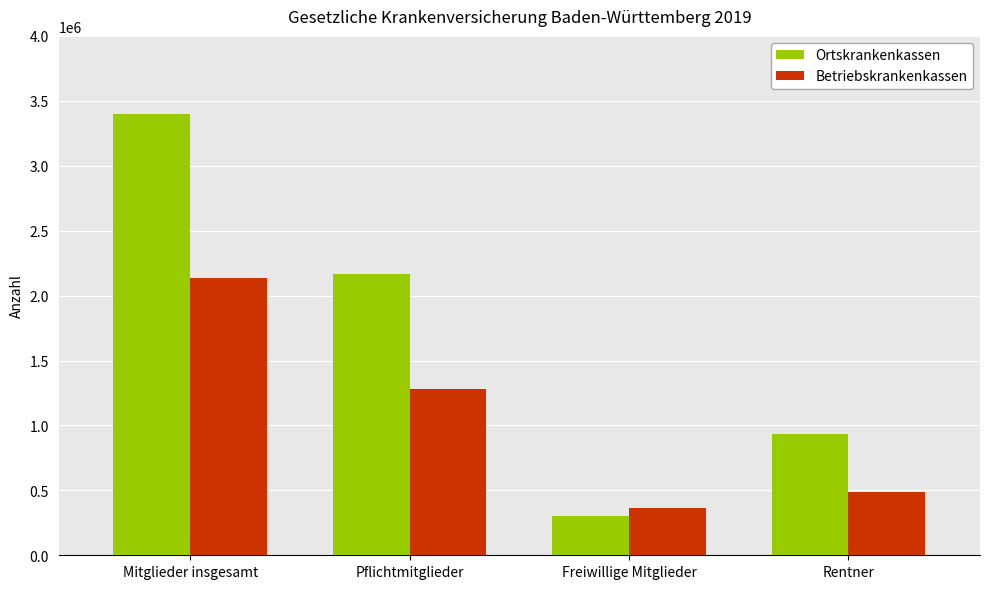

Reading left to right, what are all the values shown in this chart?

Ortskrankenkassen: Mitglieder insgesamt=3399561	Pflichtmitglieder=2167735	Freiwillige Mitglieder=299406	Rentner=932420
Betriebskrankenkassen: Mitglieder insgesamt=2136800	Pflichtmitglieder=1281399	Freiwillige Mitglieder=366885	Rentner=488516